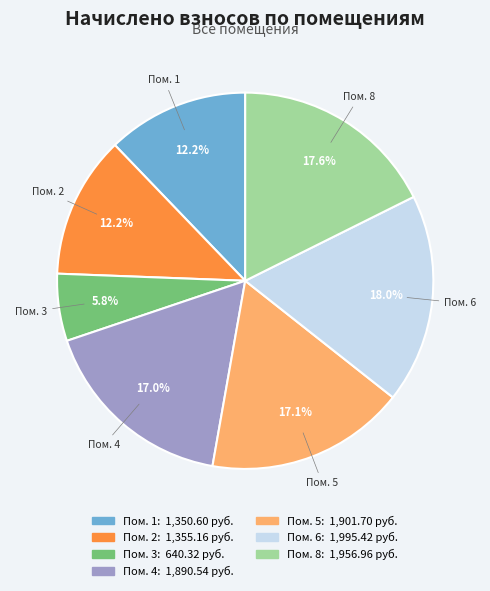

Is there any slice that represents more than half of the pie?

No